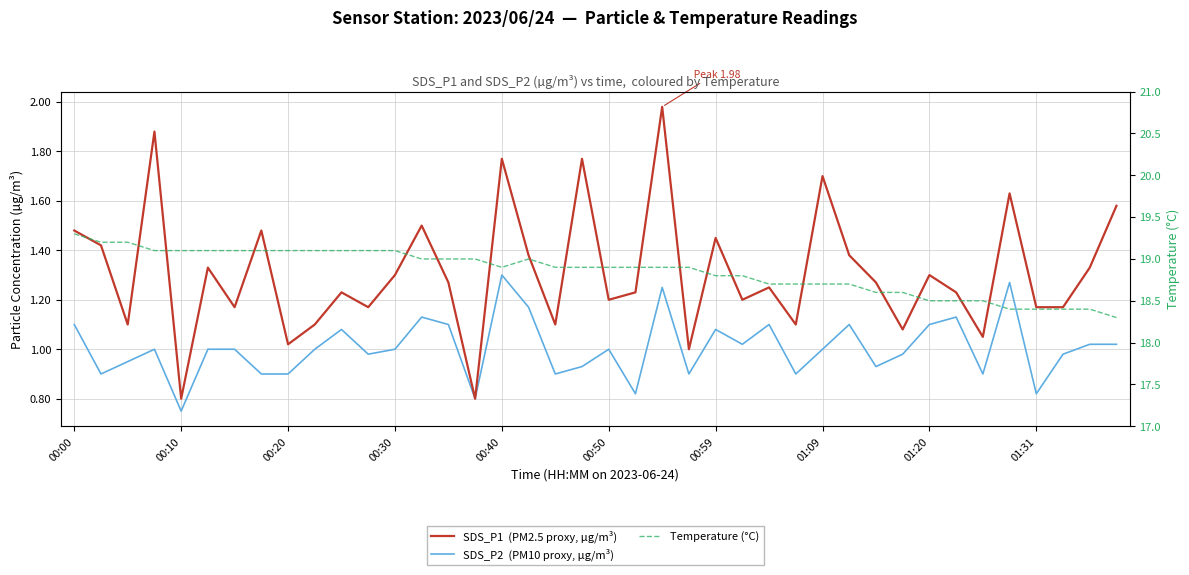

List the series in order of their peak value, lowest first.

SDS_P2  (PM10 proxy, µg/m³), SDS_P1  (PM2.5 proxy, µg/m³), Temperature (°C)